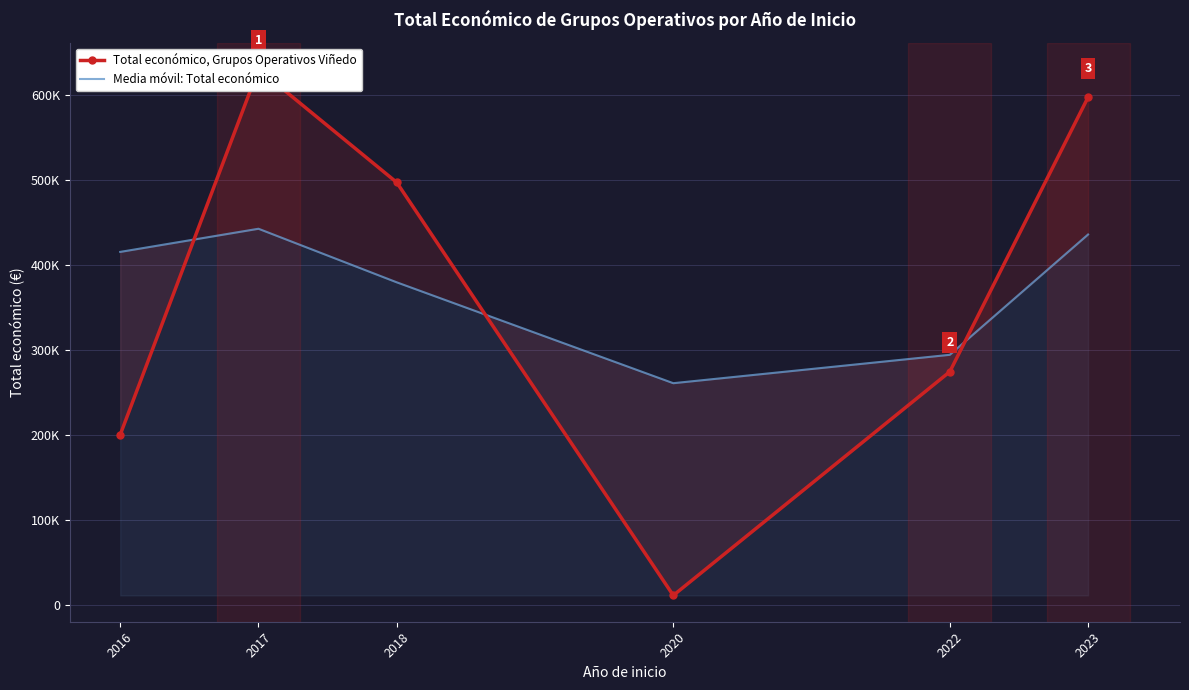

True or false: Total económico, Grupos Operativos Viñedo and Media móvil: Total económico intersect in this chart.

True